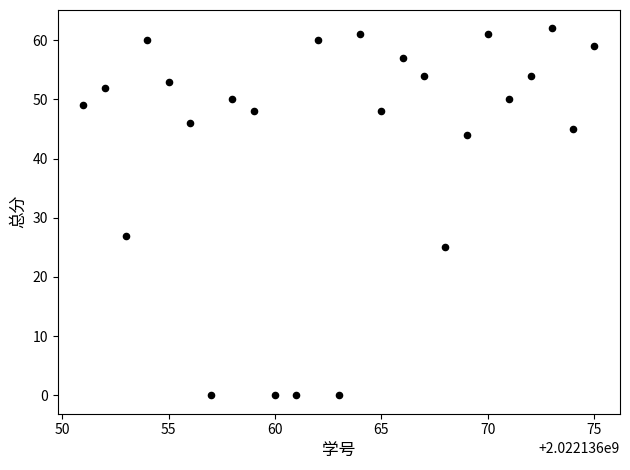

What is the range of Y values (max minus min)?

62